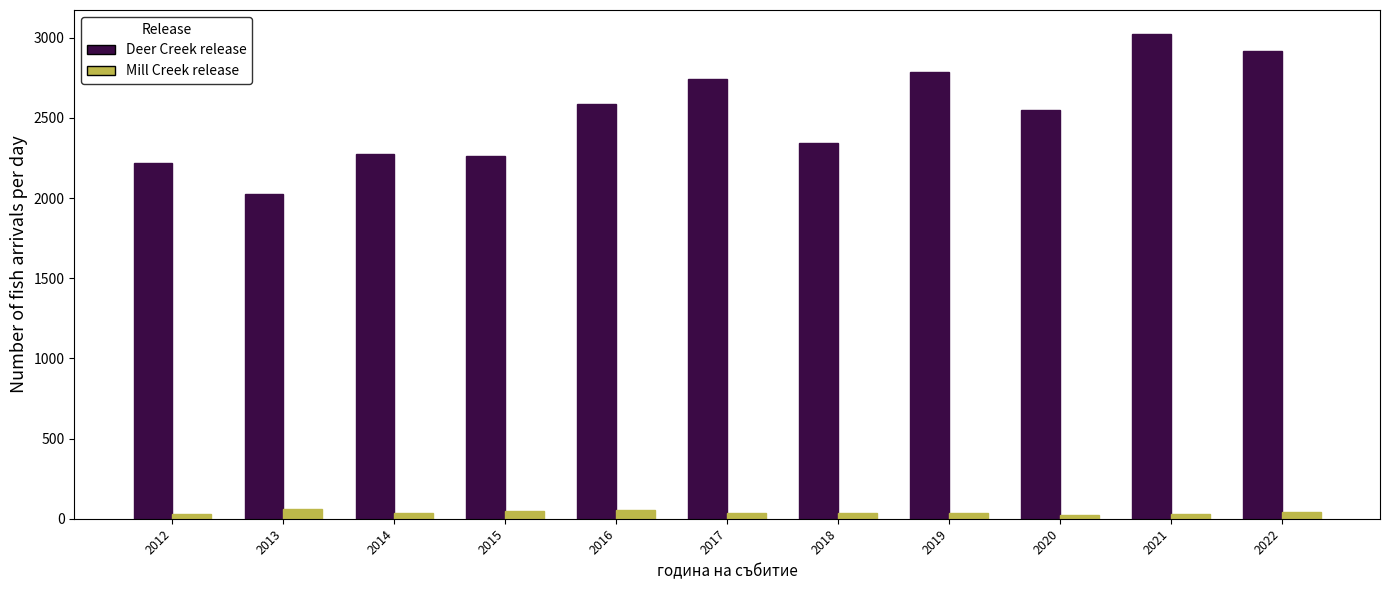

What is the sum of all Deer Creek release values?

27731.0